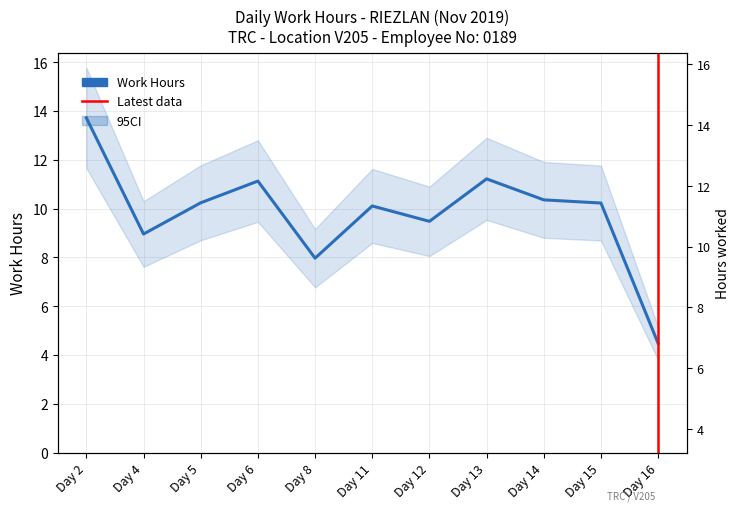

Approximately how many times larger is the value at Day 5 compared to Day 16?

2.3